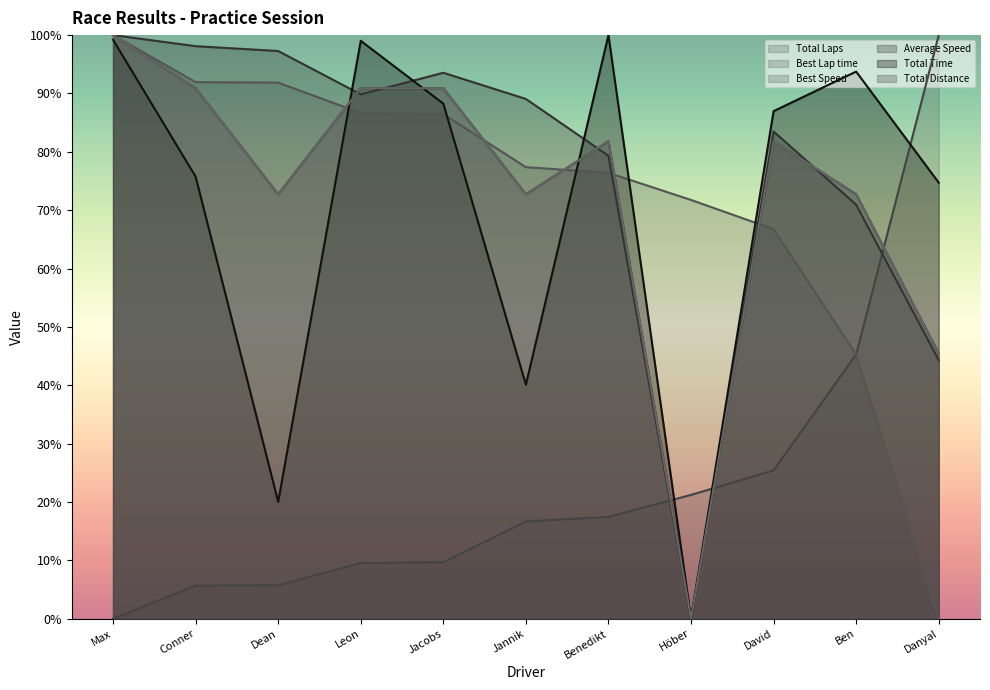

What is the difference between the maximum and minimum values in the Total Time series?

100.0